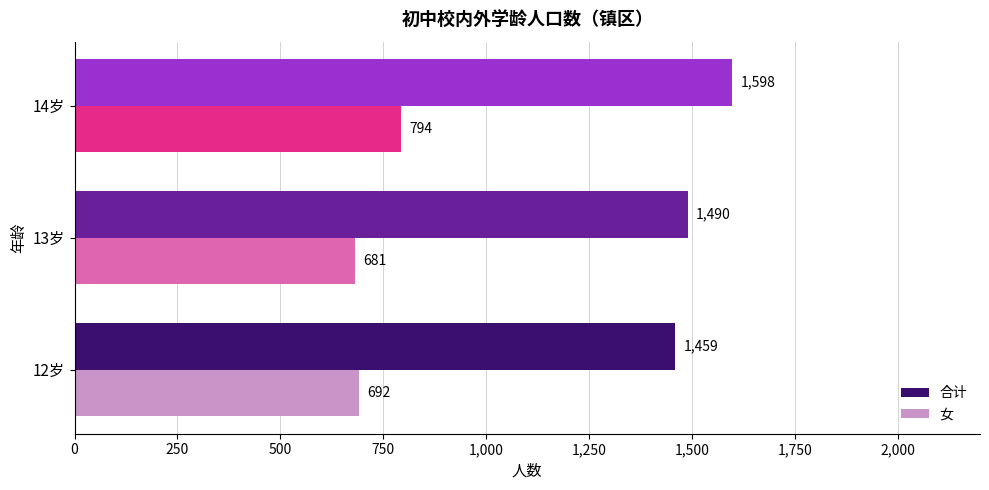

What is the spread (max minus min) of values at 14岁?

804